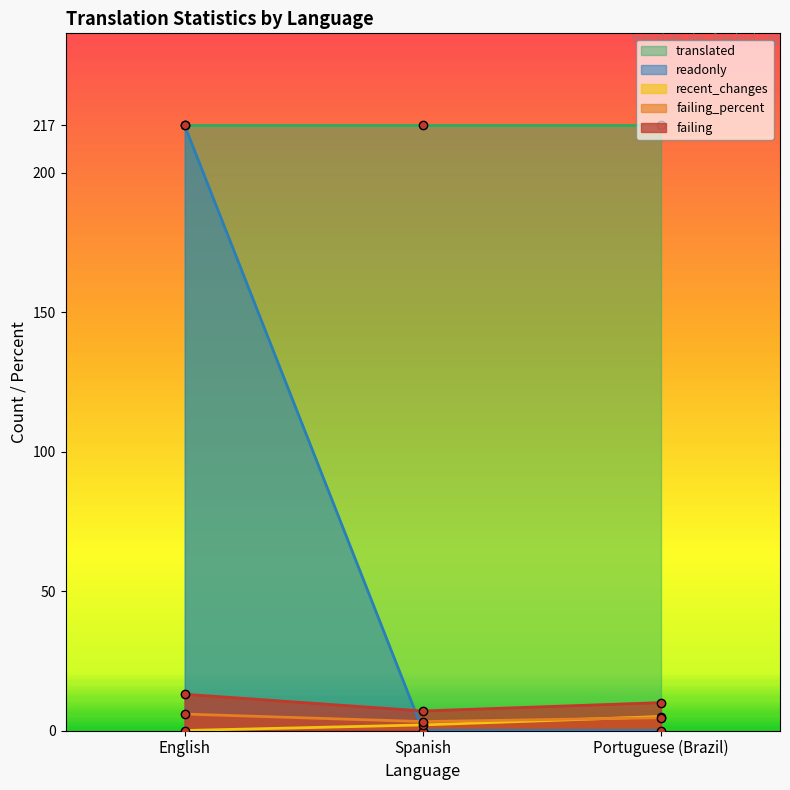

What is the value of the failing_percent point at the 1st from the left?

5.9